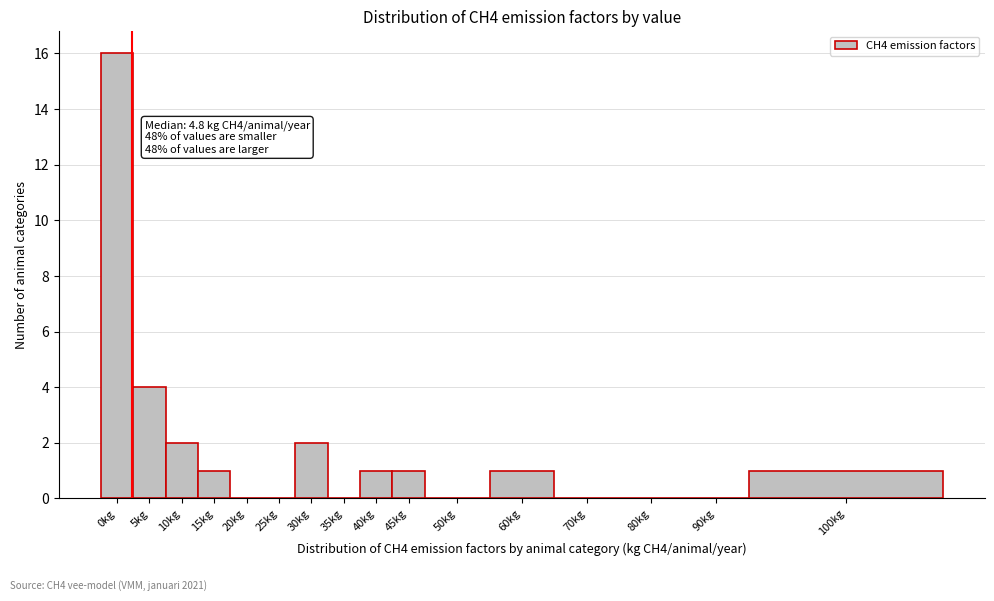

Reading right to left, transcribe all the data shown in this chart.

100kg=1	90kg=0	80kg=0	70kg=0	60kg=1	50kg=0	45kg=1	40kg=1	35kg=0	30kg=2	25kg=0	20kg=0	15kg=1	10kg=2	5kg=4	0kg=16